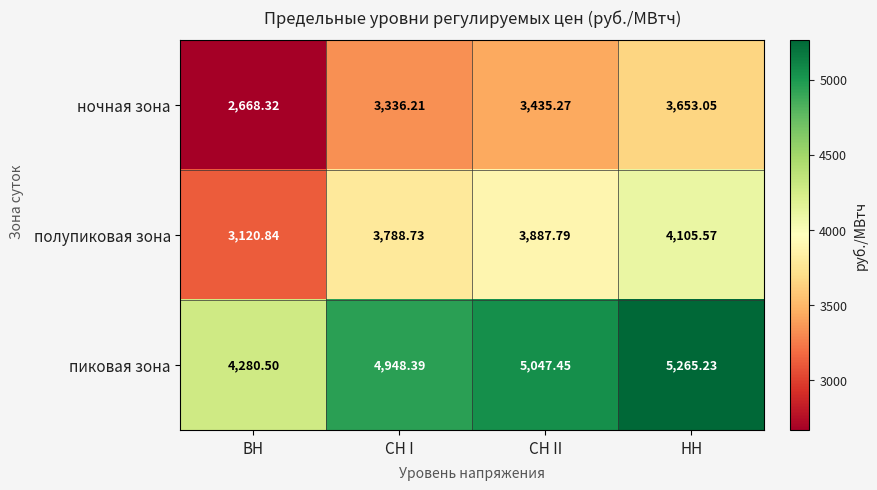

How many distinct data groups are displayed?

3